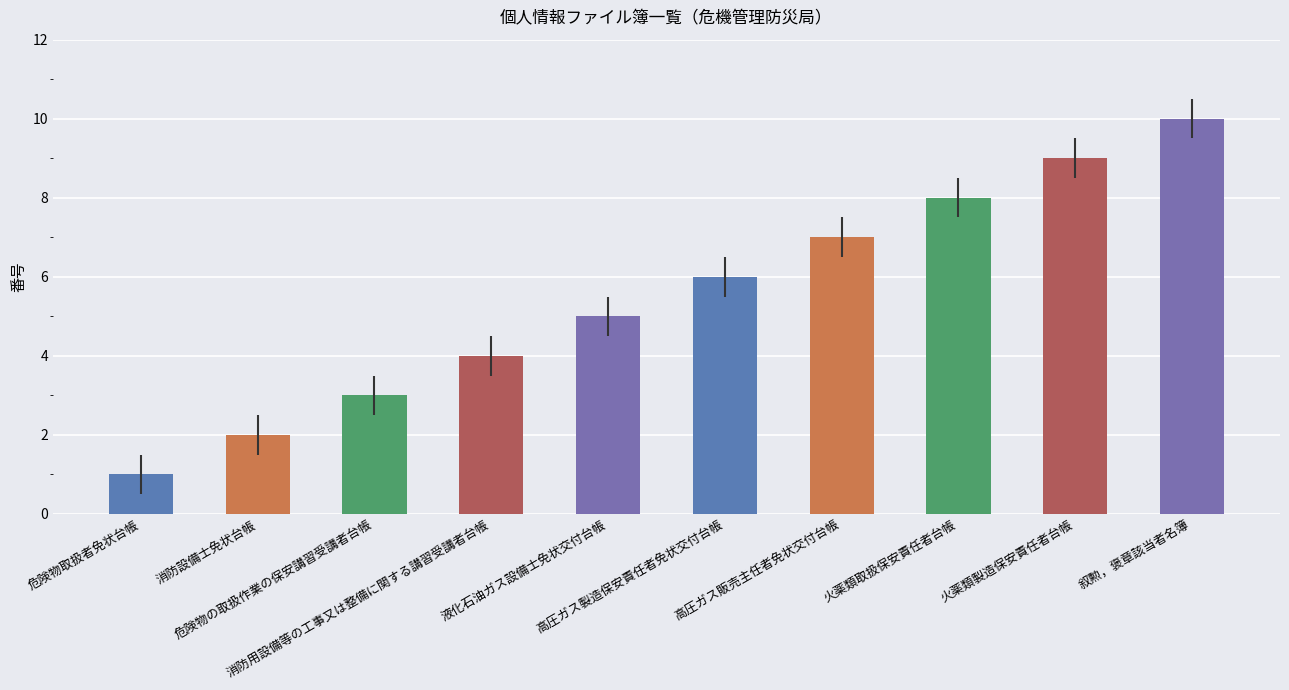

List the labels in order of value, smallest first.

危険物取扱者免状台帳, 消防設備士免状台帳, 危険物の取扱作業の保安講習受講者台帳, 消防用設備等の工事又は整備に関する講習受講者台帳, 液化石油ガス設備士免状交付台帳, 高圧ガス製造保安責任者免状交付台帳, 高圧ガス販売主任者免状交付台帳, 火薬類取扱保安責任者台帳, 火薬類製造保安責任者台帳, 叙勲，褒章該当者名簿